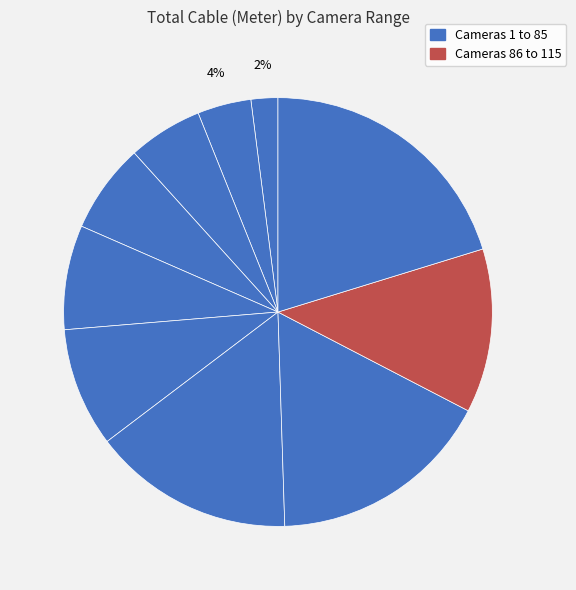

How many segments does this pie chart have?

10